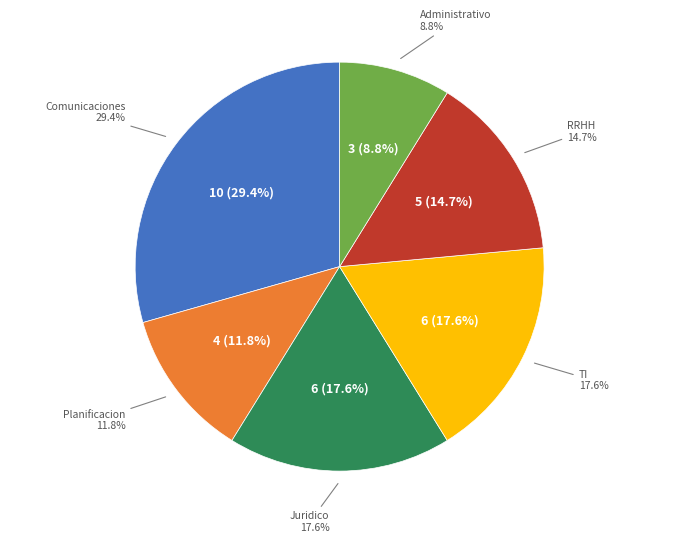

Approximately how many times larger is the value at DEPARTAMENTO DE PLANIFICACION Y DESARROLLO compared to DEPARTAMENTO JURIDICO- TN?

0.7